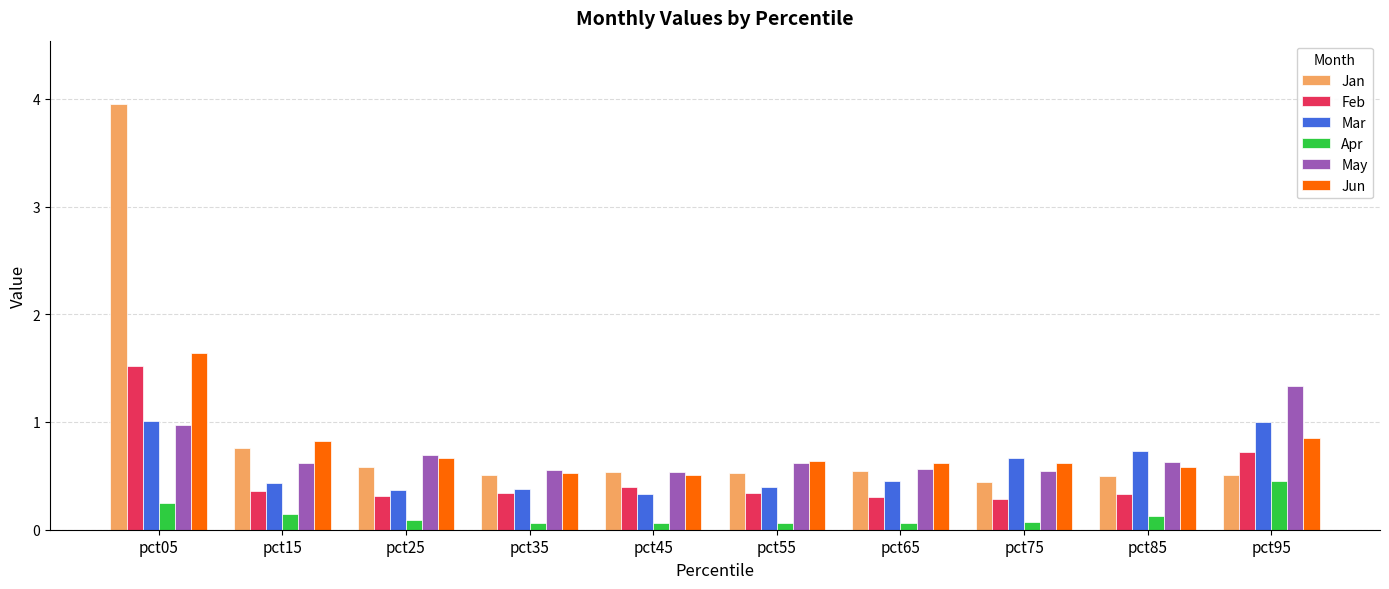

The value of Mar at pct65 is 0.5. True or false?

True